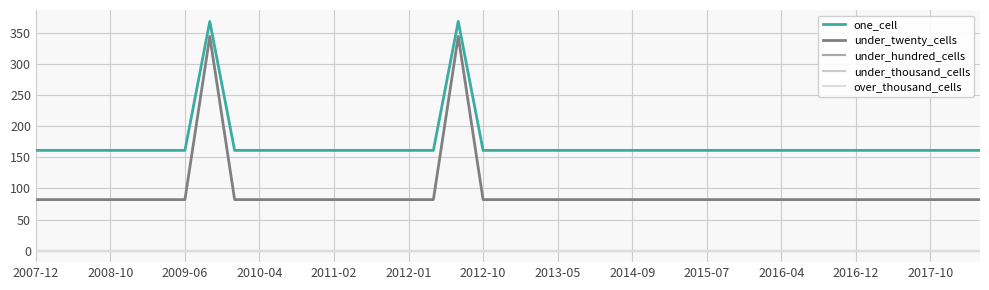

Is this an area chart (filled region under the line)?

No